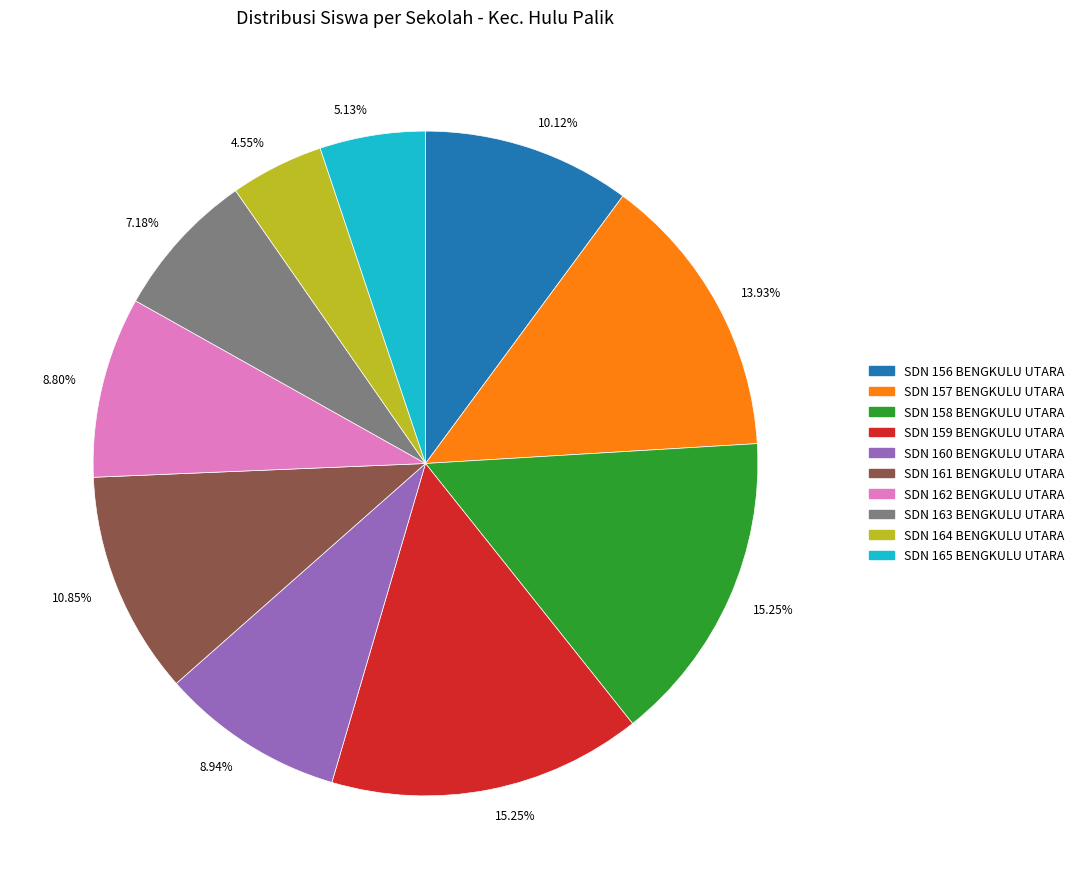

Is there any slice that represents more than half of the pie?

No